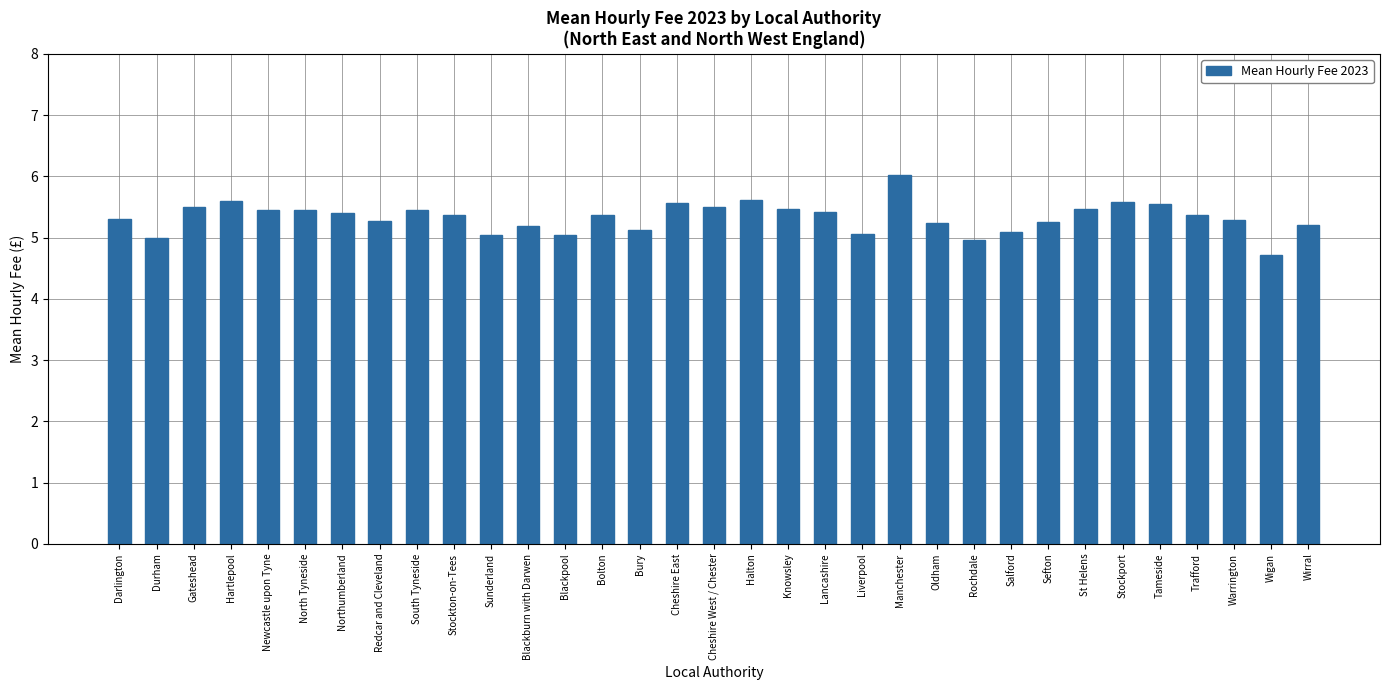

Which category has the lowest value across all series?

Wigan